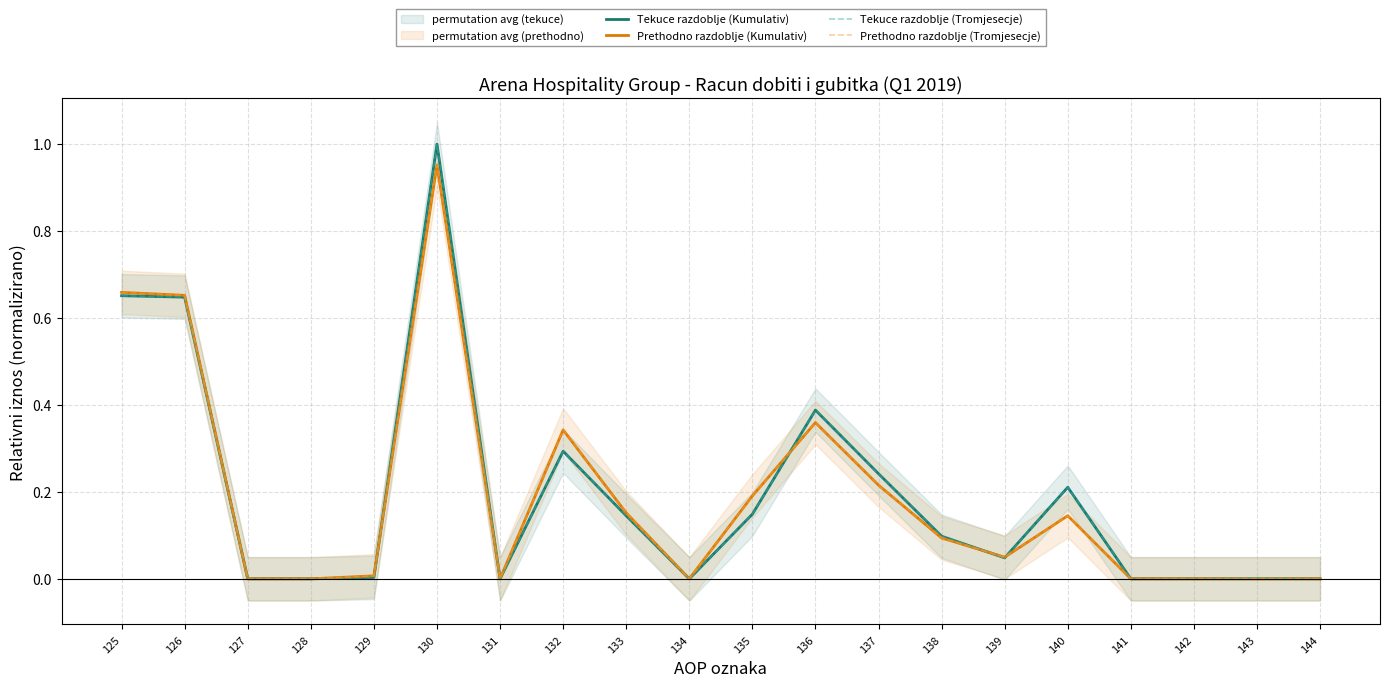

What is the difference between the maximum and minimum values in the Tekuce razdoblje (Kumulativ) series?

1.0